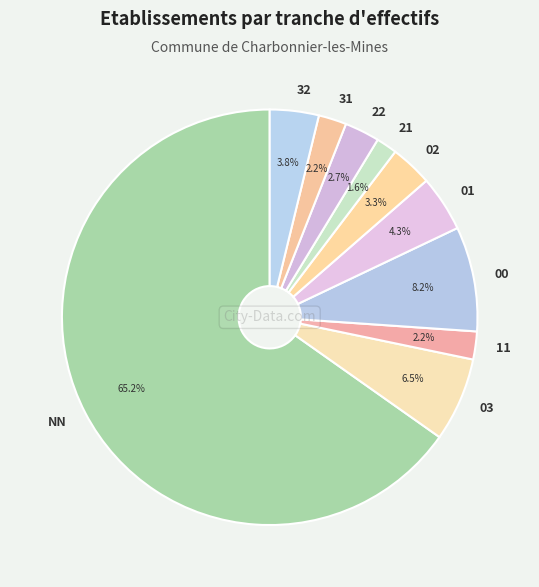

What is the ratio of the value at NN to the value at 03?

10.0